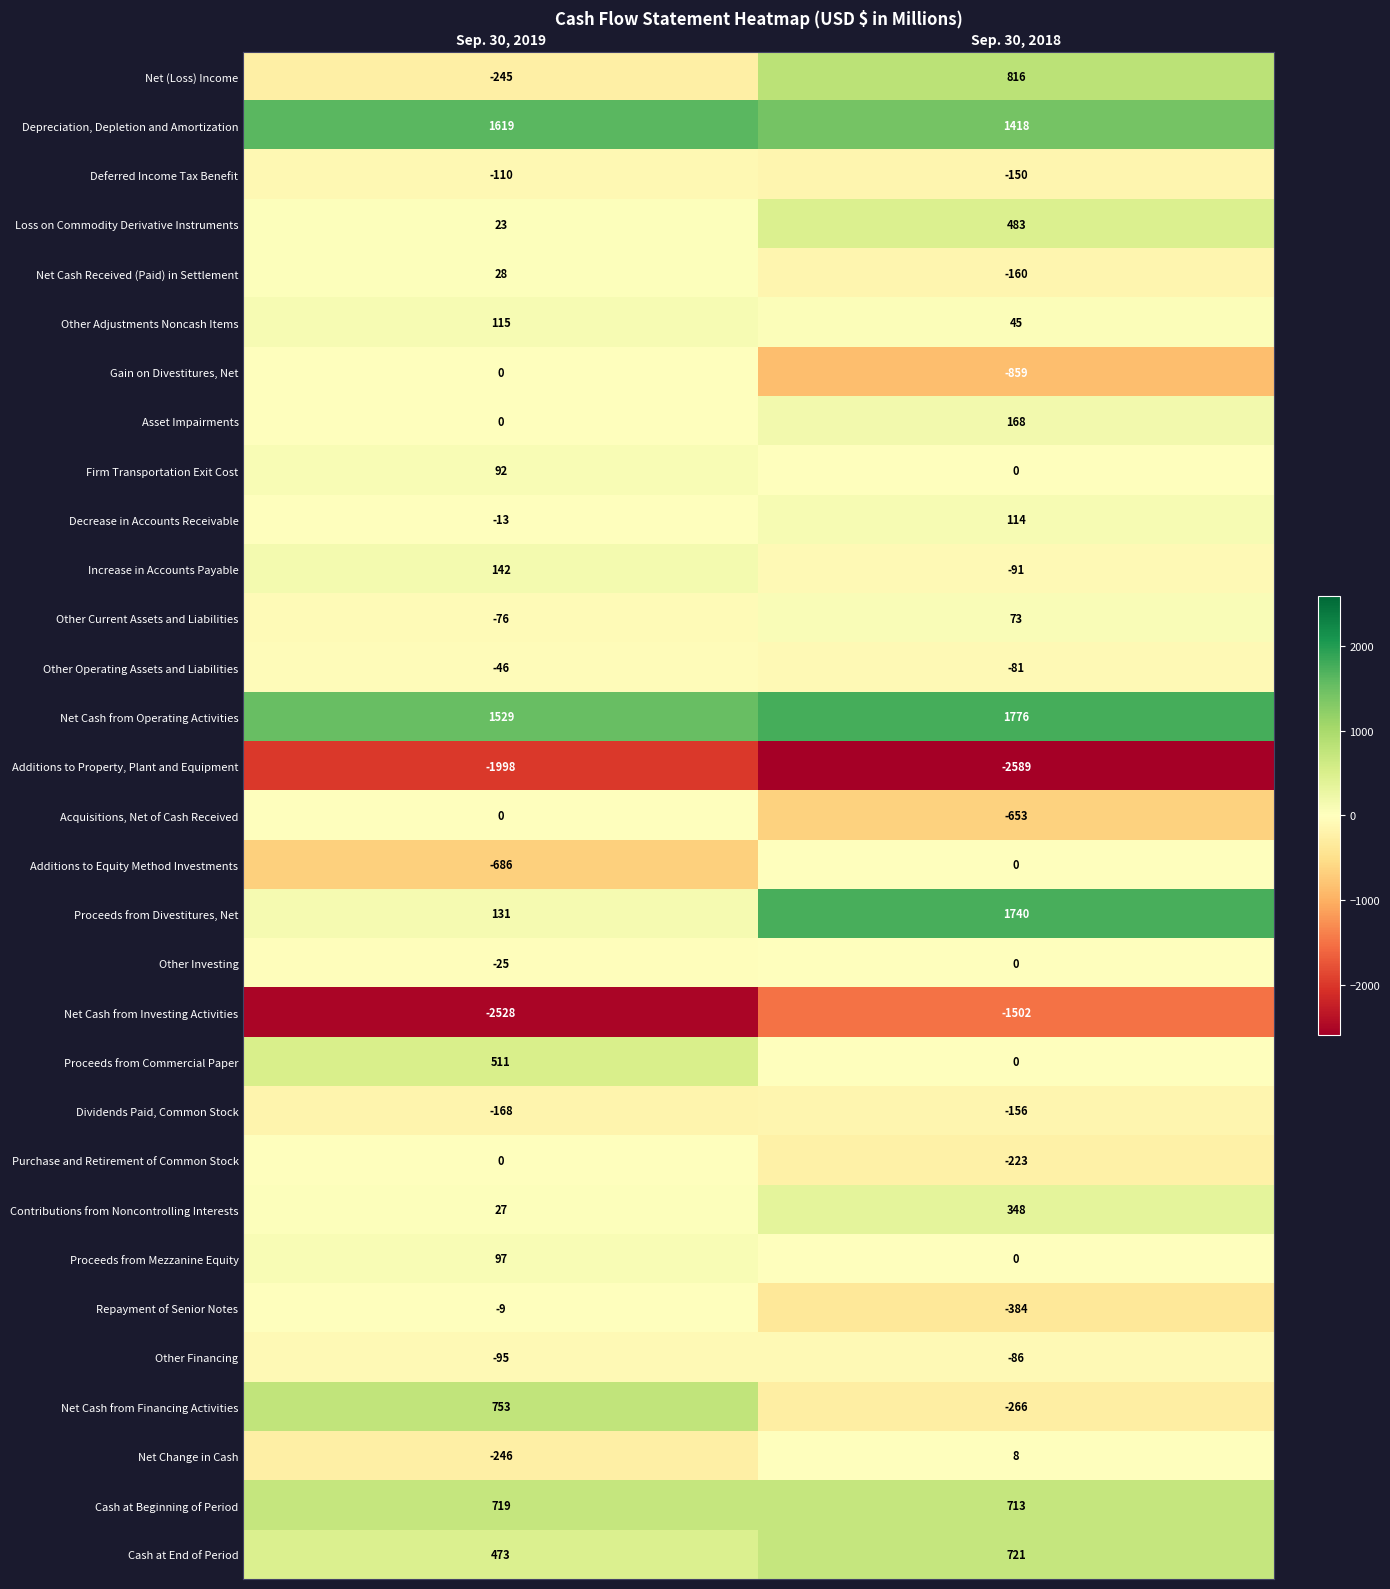

What is the difference between the maximum and minimum values in the Other Current Assets and Liabilities series?

149